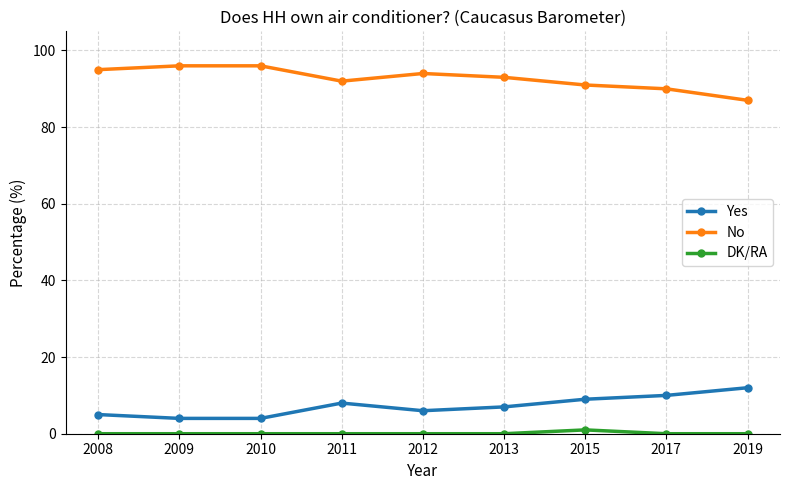

How many data points does each series have?

9